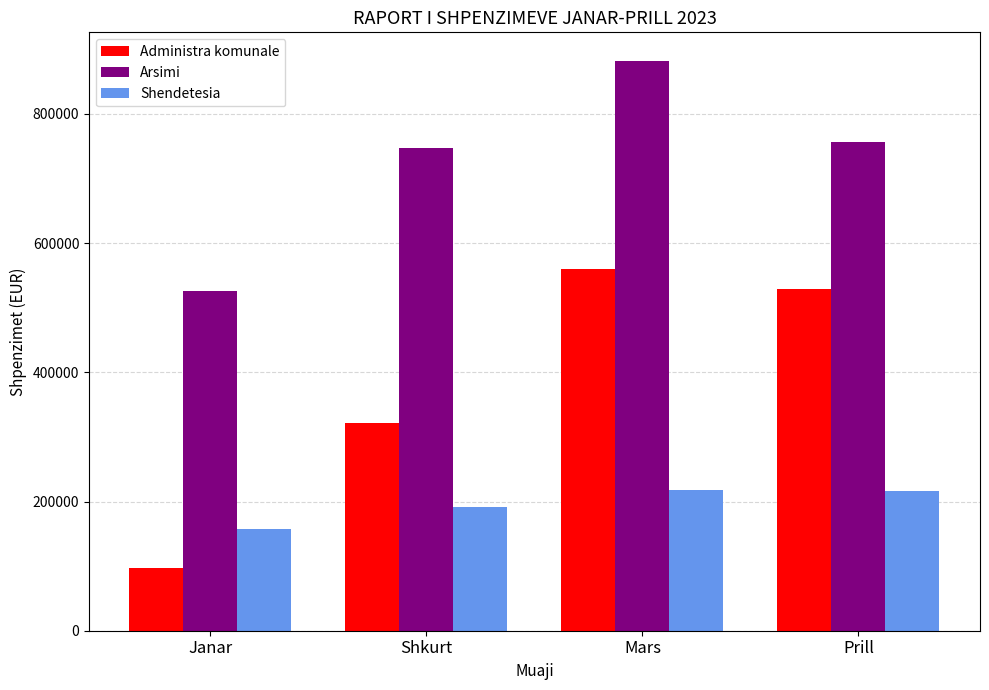

Does the chart contain stacked bars?

No